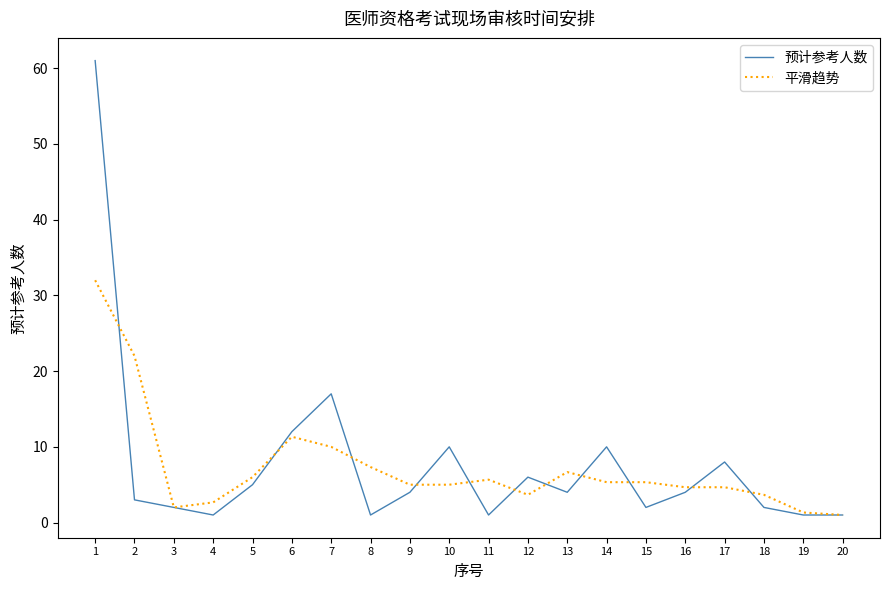

What is the highest value of the 预计参考人数 series?

61.0